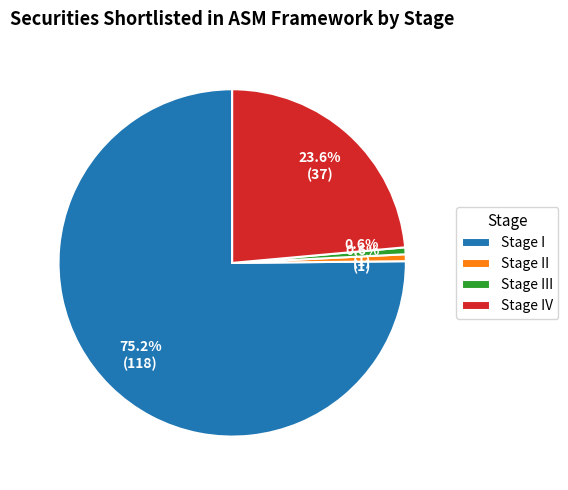

To the nearest percent, what percentage of the pie is Stage II?

1%